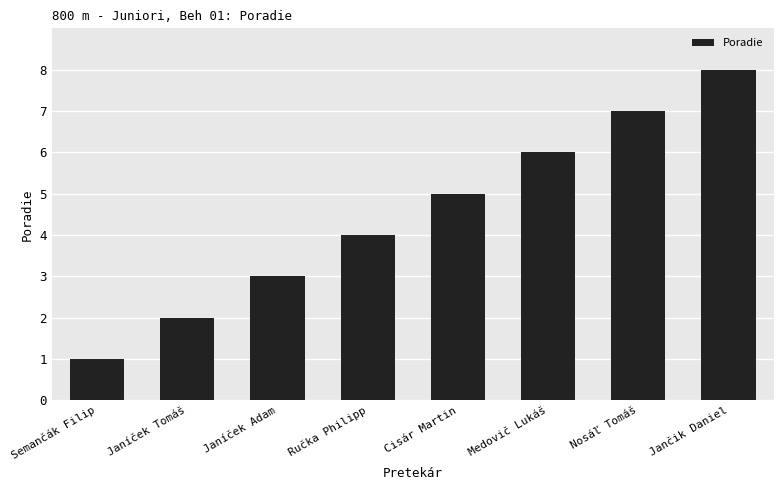

Reading right to left, what are all the values shown in this chart?

8	7	6	5	4	3	2	1